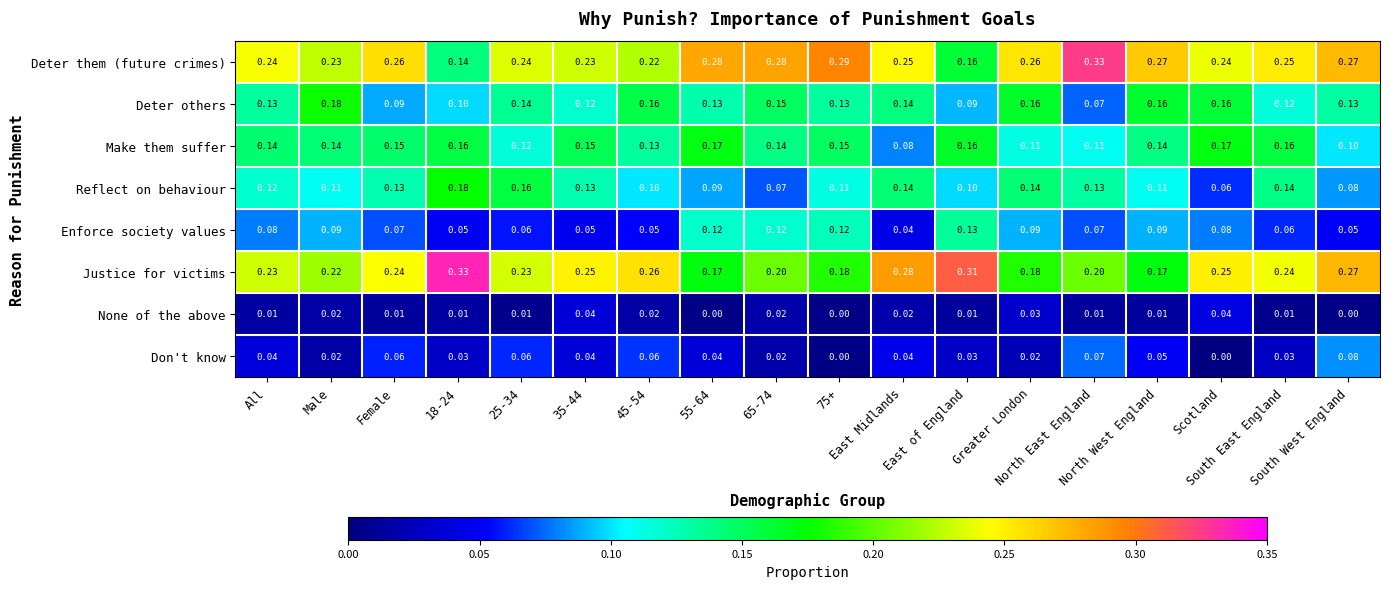

Which series has the largest range (max minus min)?

Deter them (future crimes)